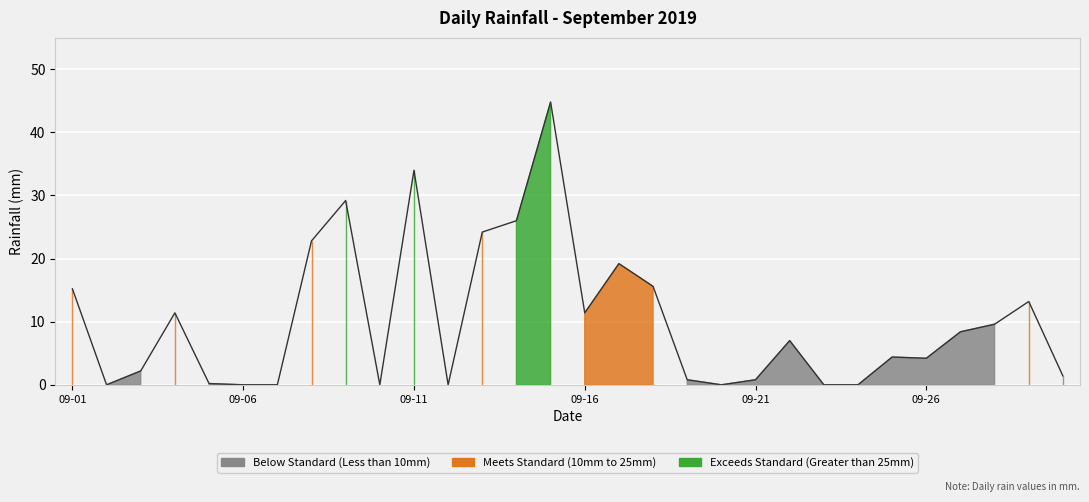

The chart shows a value of 5.8 at 27. True or false?

False